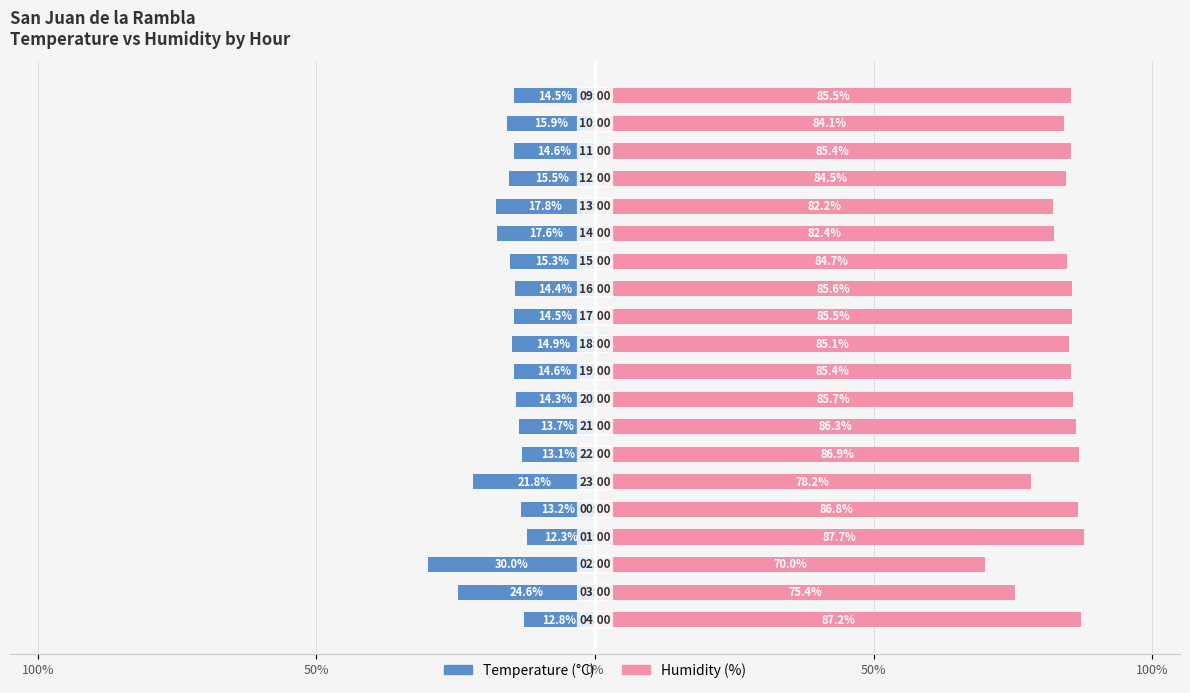

Which has a higher value, 14 or 15?

14